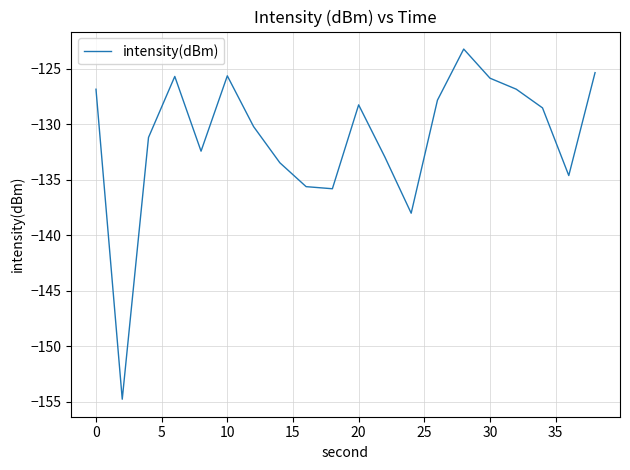

True or false: there are more than 2 points higher than both neighbors.

True